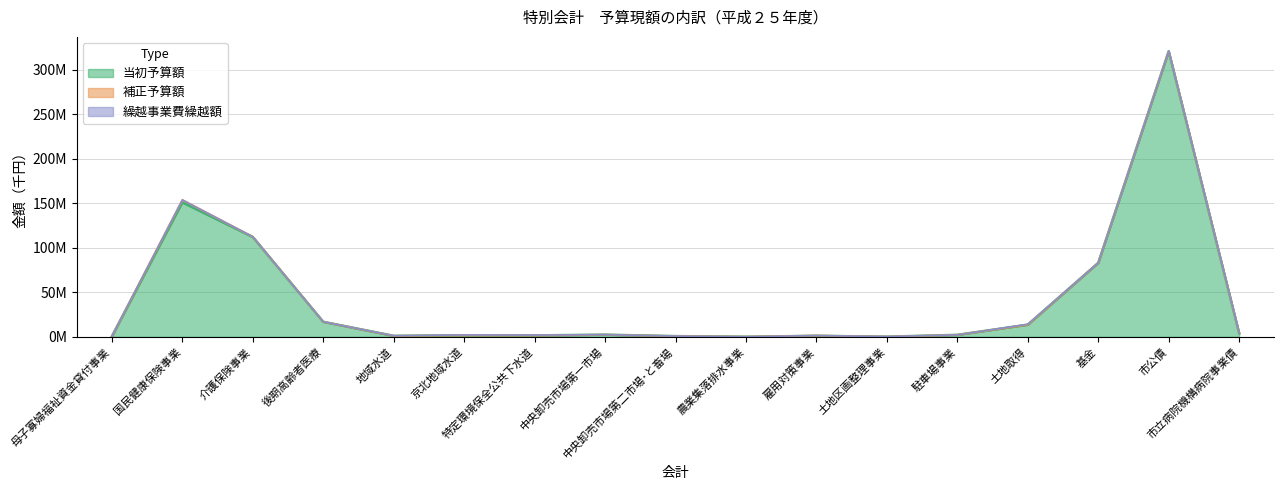

What is the label of the 11th point from the left?

雇用対策事業